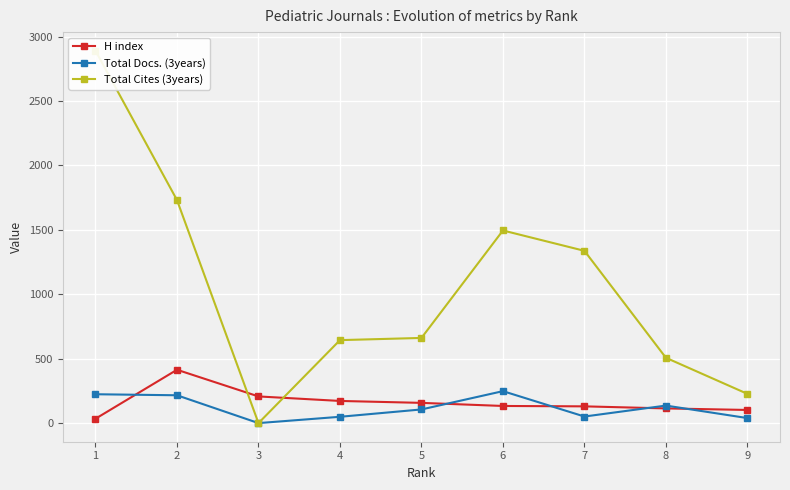

What is the difference between the highest and lowest values at 4?

595